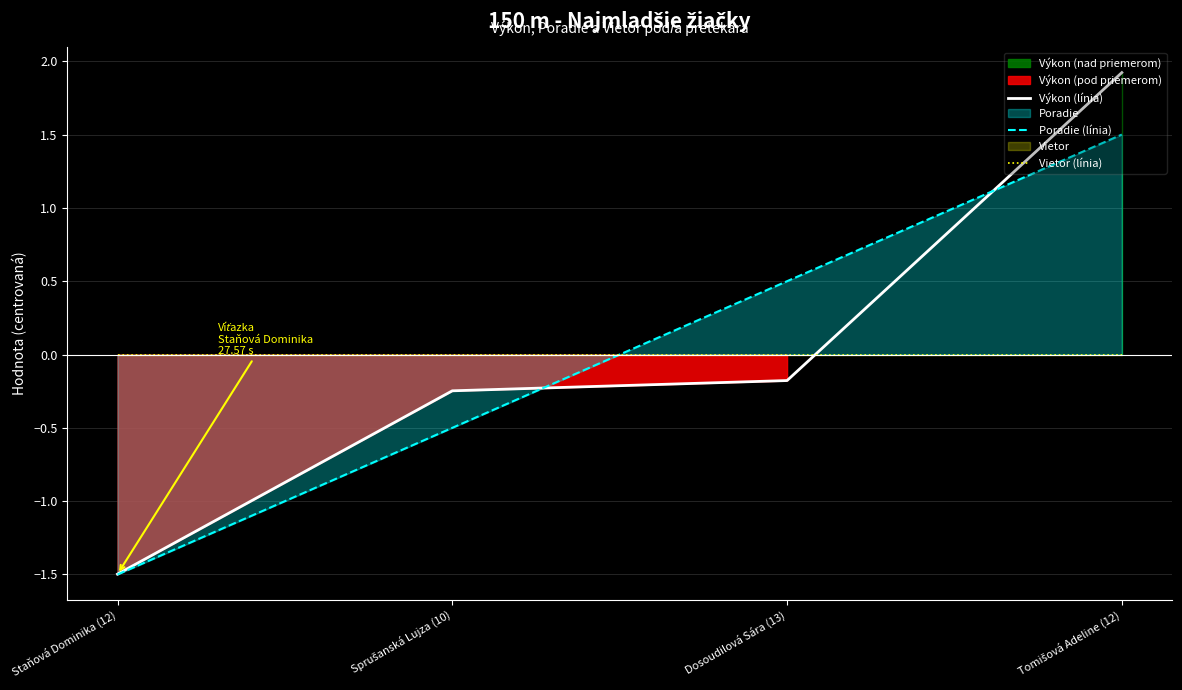

Reading left to right, list all the values displayed in this chart.

Výkon (línia): -1.5	-0.2	-0.2	1.9
Poradie (línia): -1.5	-0.5	0.5	1.5
Vietor (línia): 0.0	0.0	0.0	0.0